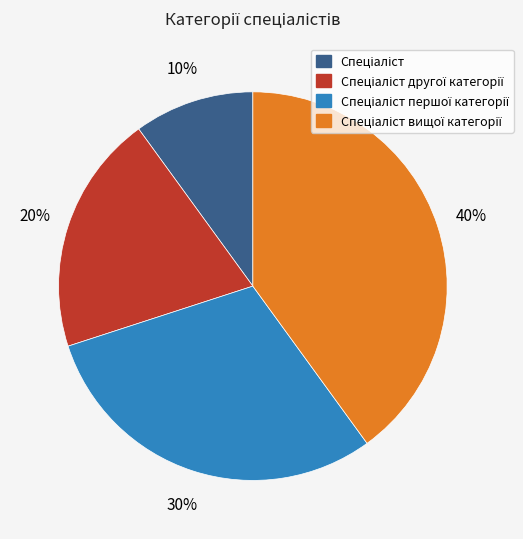

Is there any slice that represents more than half of the pie?

No